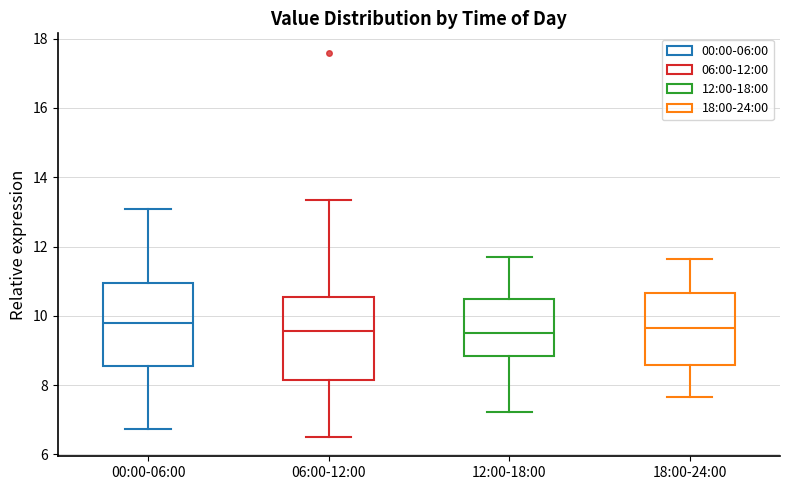

Where does the upper whisker of the box for 18:00-24:00 end on the y-axis? The values are not printed on the chart, so give them approximately, as read against the axis.

11.6